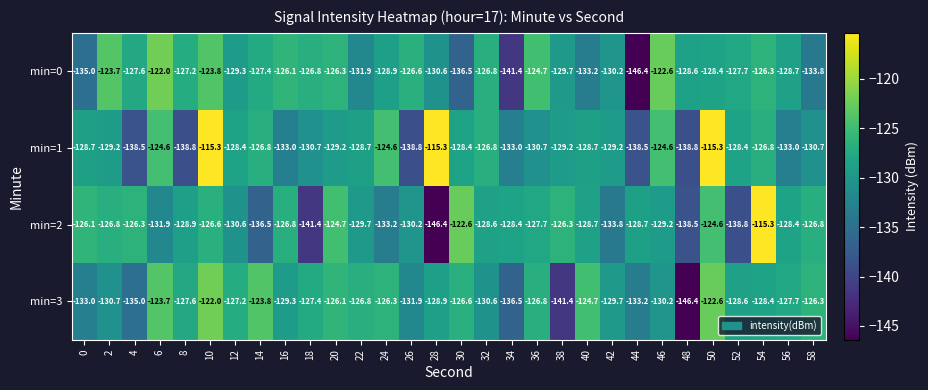

At 42, list the series in order from smallest to largest.

min=2, min=0, min=3, min=1